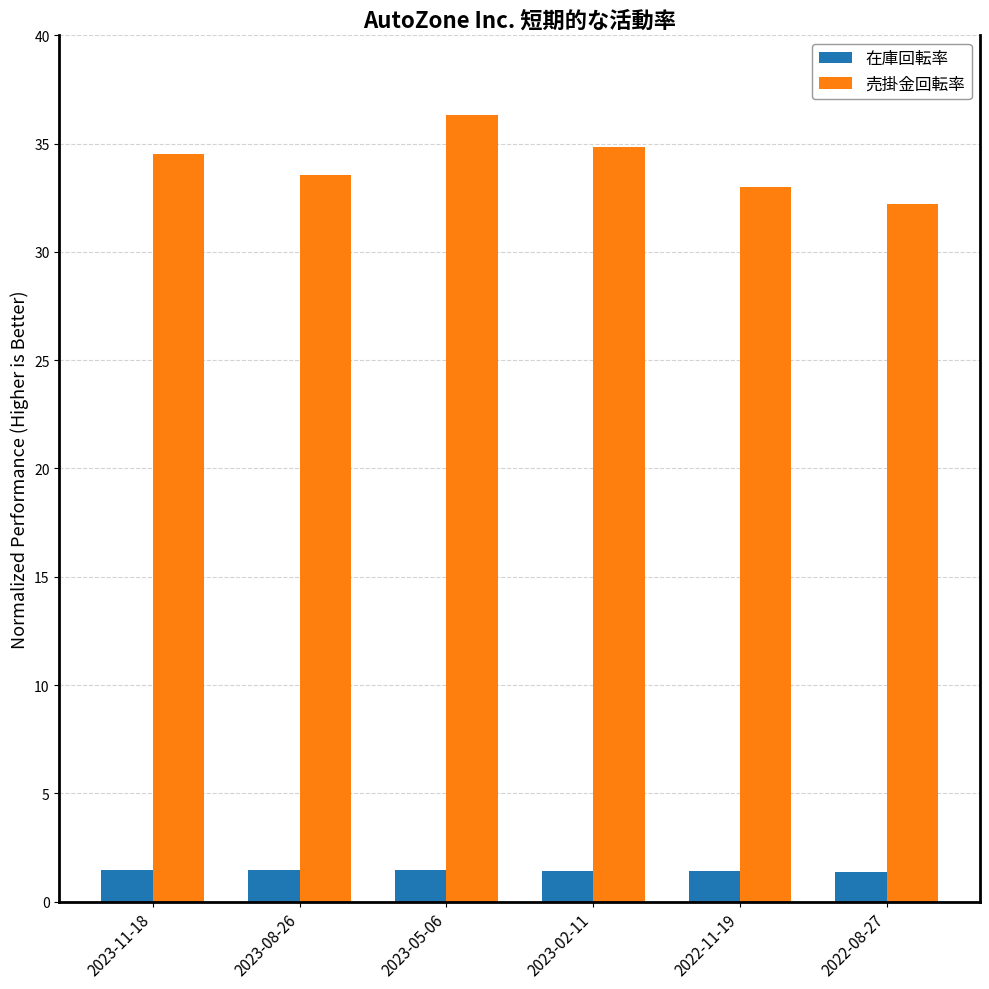

Which series has the largest range (max minus min)?

売掛金回転率